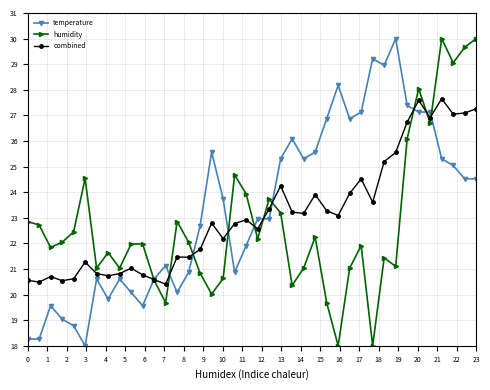

What is the value of the combined point at the 38th from the left?

27.0